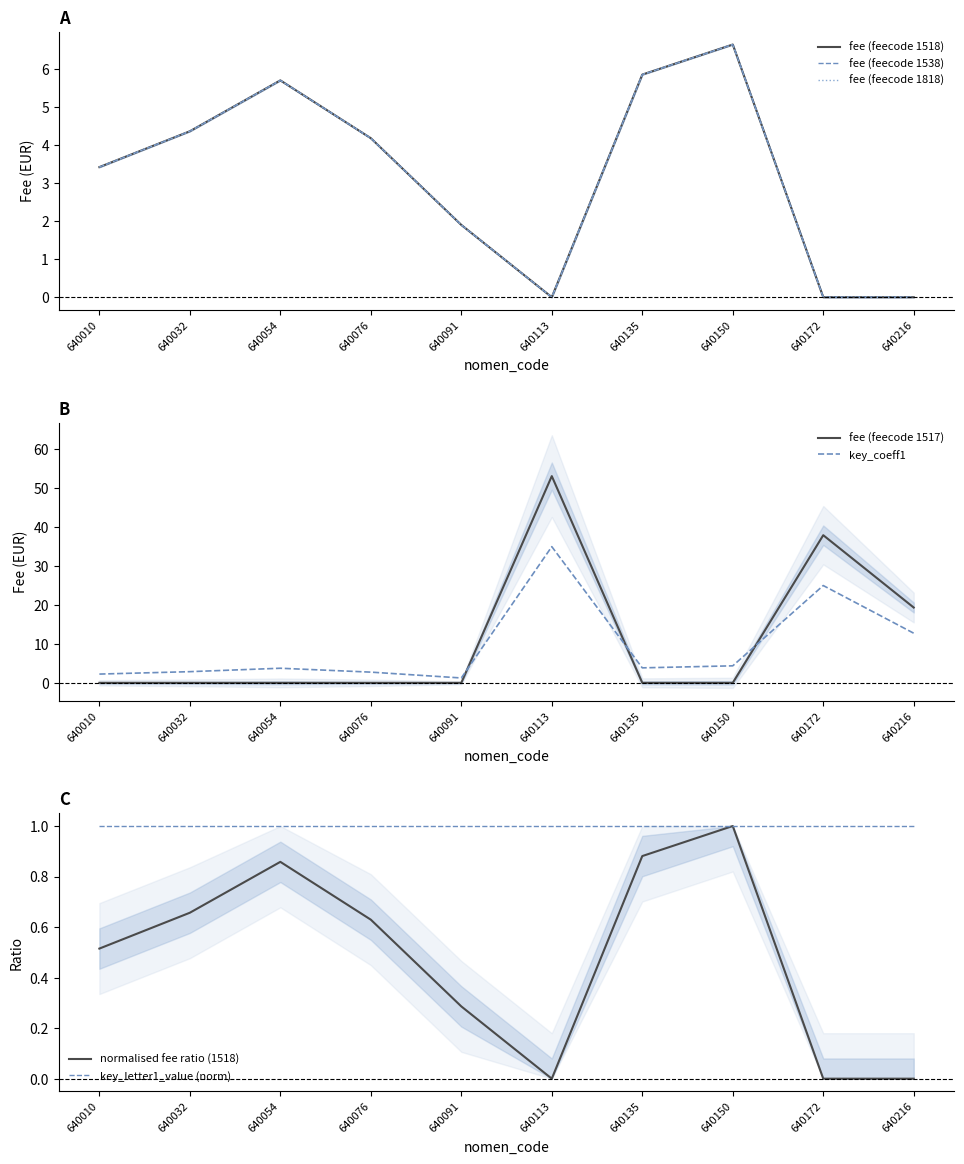

Is it true that fee (feecode 1517) equals 19.4 at 640216?

True